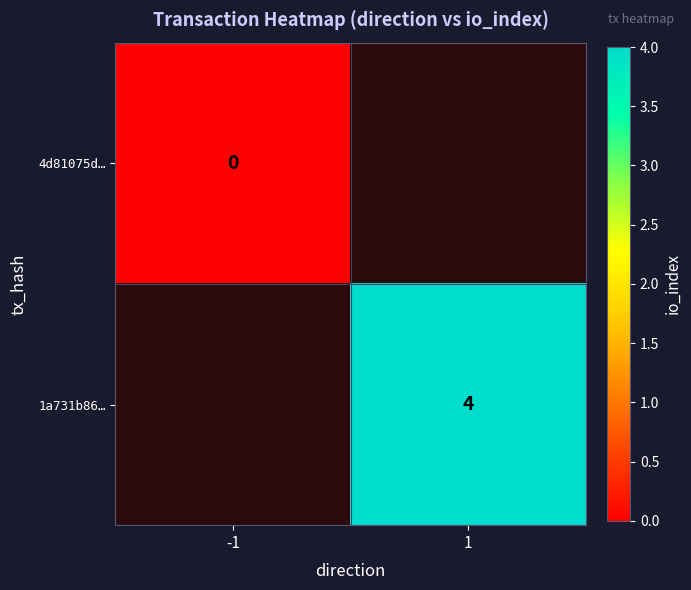

How many distinct data groups are displayed?

2